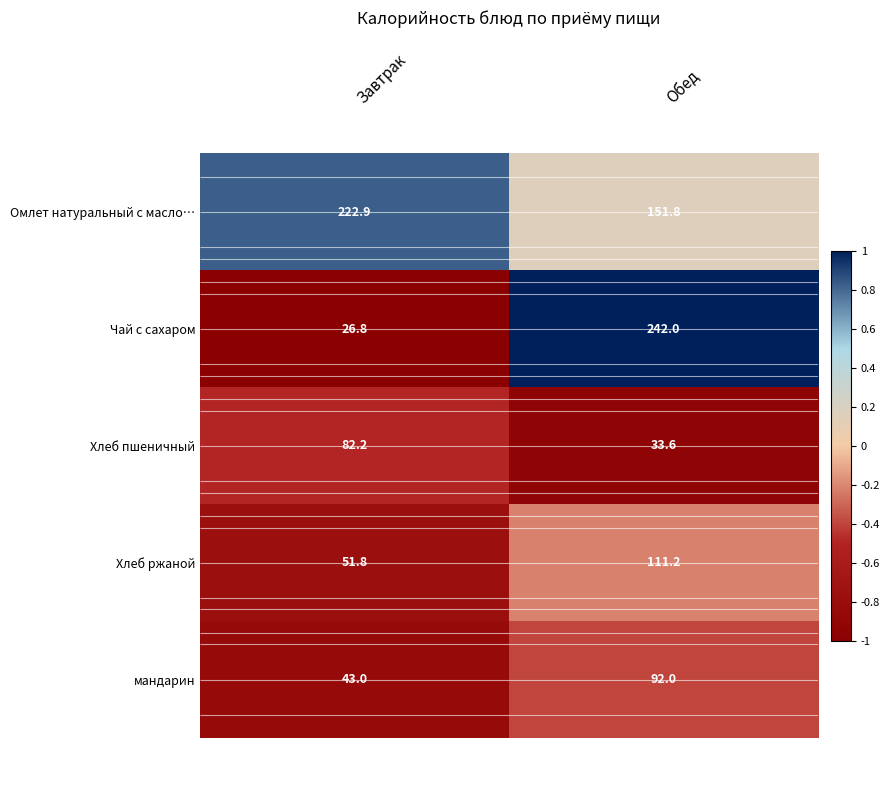

Is the value of Хлеб ржаной at Завтрак greater than the value of мандарин at Обед?

No